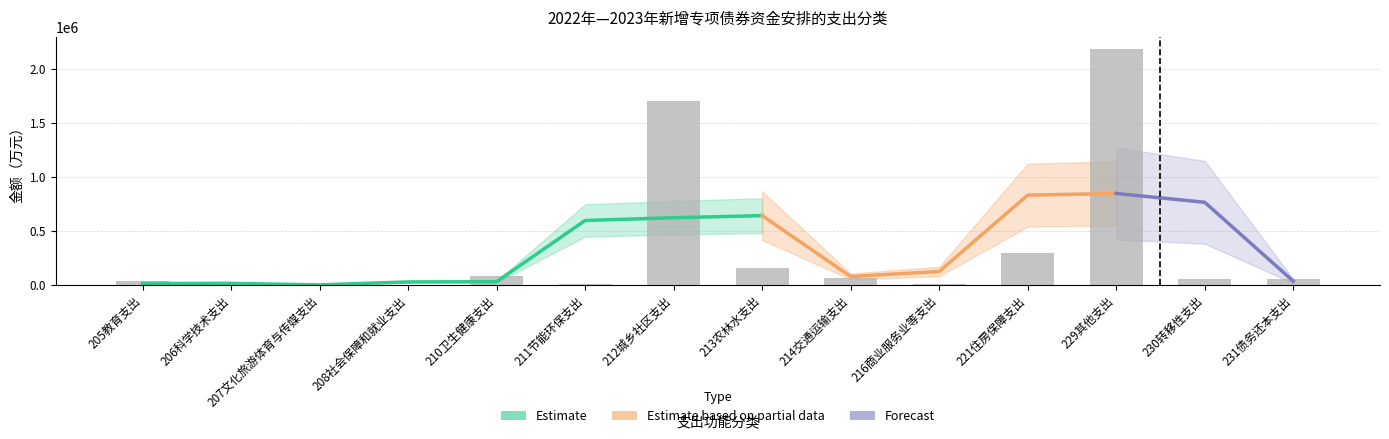

Count the number of categories in the chart.

14